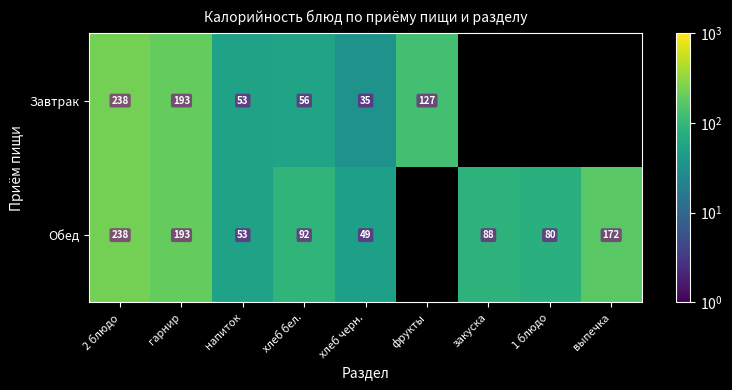

The value of Завтрак at гарнир is 80.1. True or false?

False